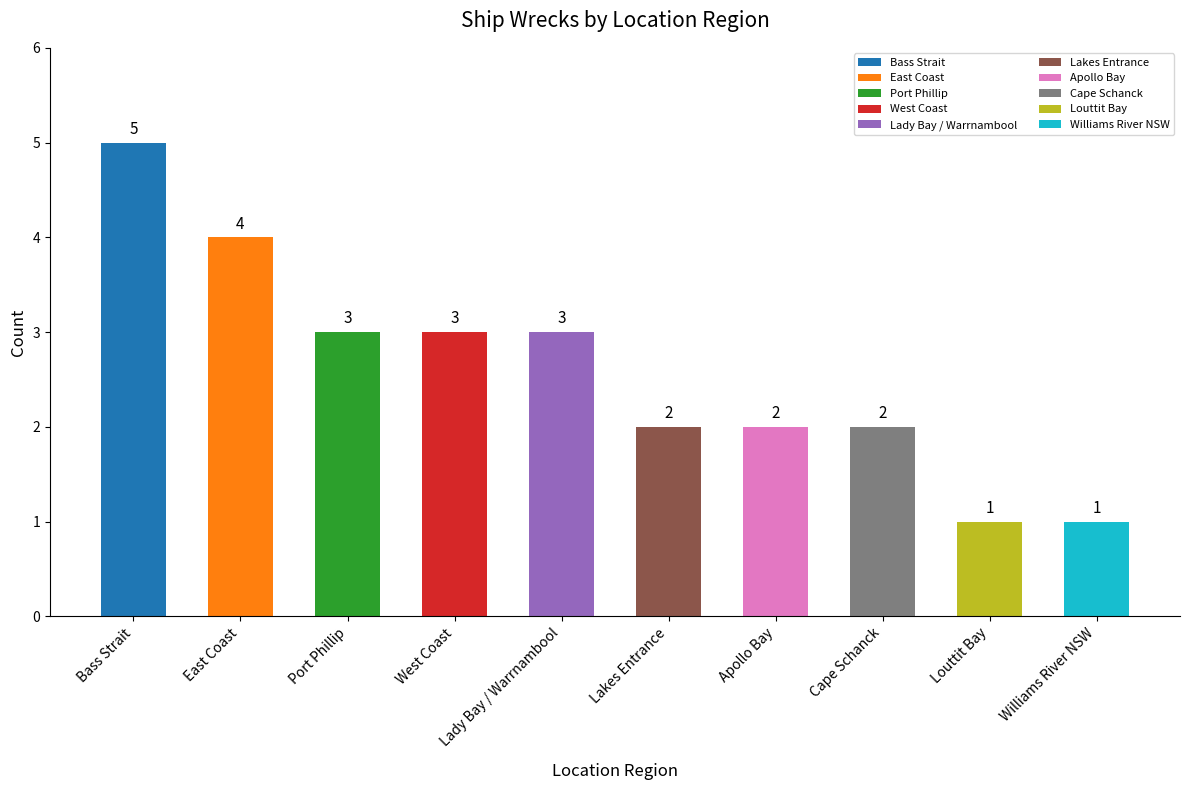

What is the label of the 6th bar from the left?

Lakes Entrance